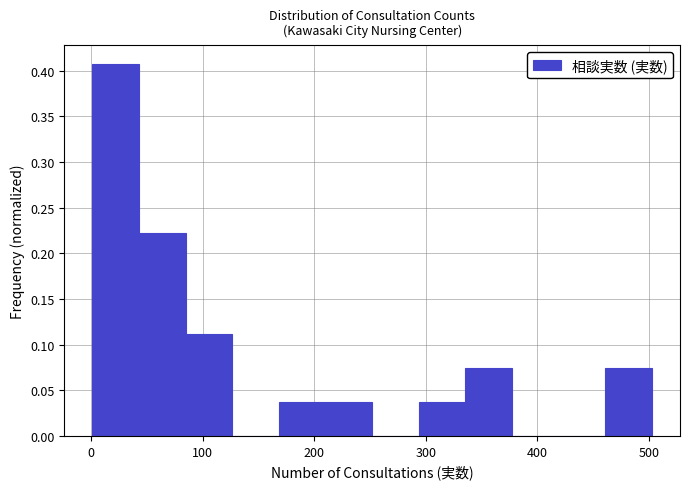

Reading left to right, transcribe this chart: for each bar, give the range it covers on the x-axis and its height. Neither the bar edges nor the heights are printed on the chart, so give them approximately, as read against the axes.

0 to 40: 0.405
40 to 80: 0.220
80 to 130: 0.110
130 to 170: 0
170 to 210: 0.035
210 to 250: 0.035
250 to 290: 0
290 to 340: 0.035
340 to 380: 0.075
380 to 420: 0
420 to 460: 0
460 to 500: 0.075